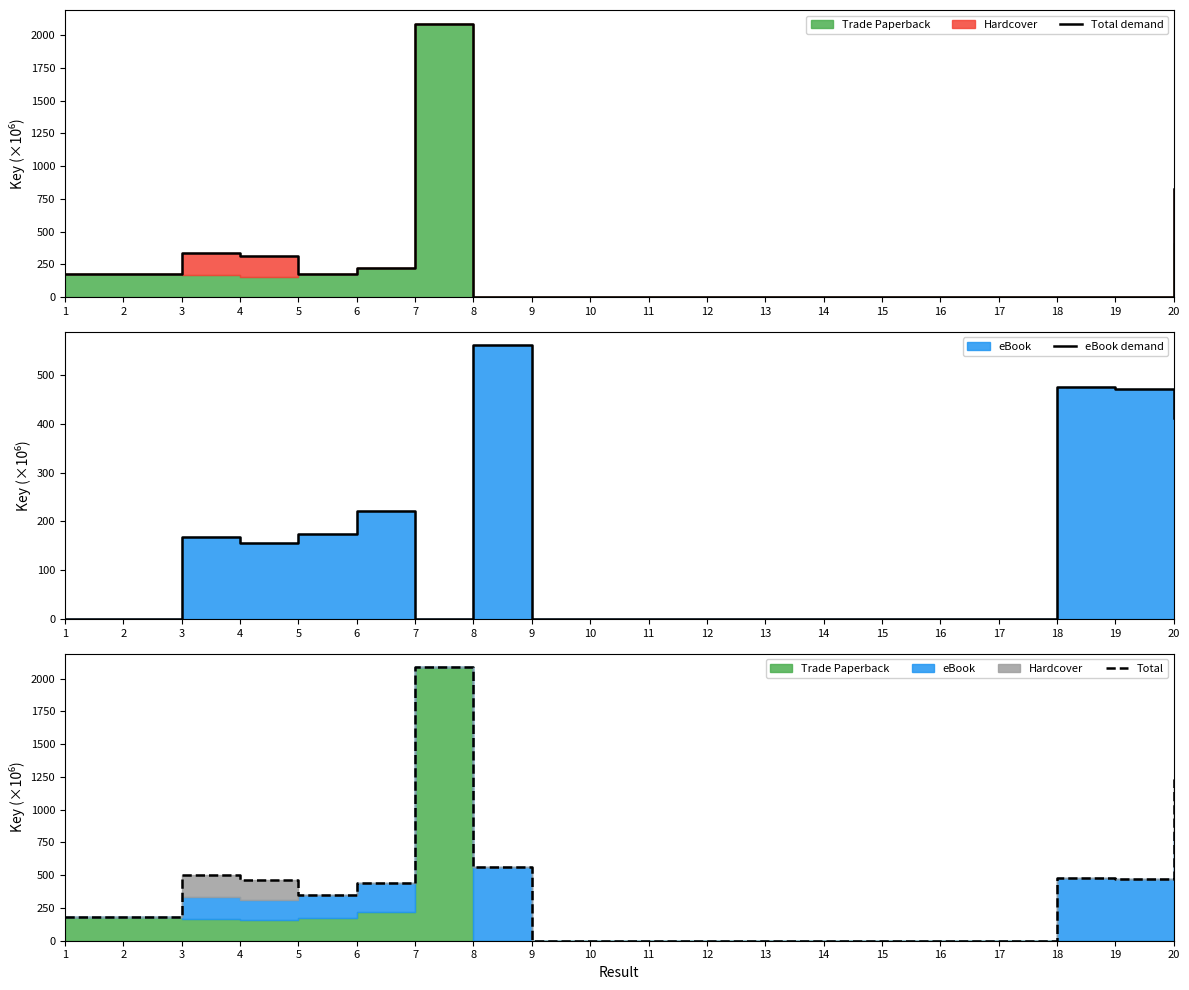

Which series has the largest total across all categories?

Total